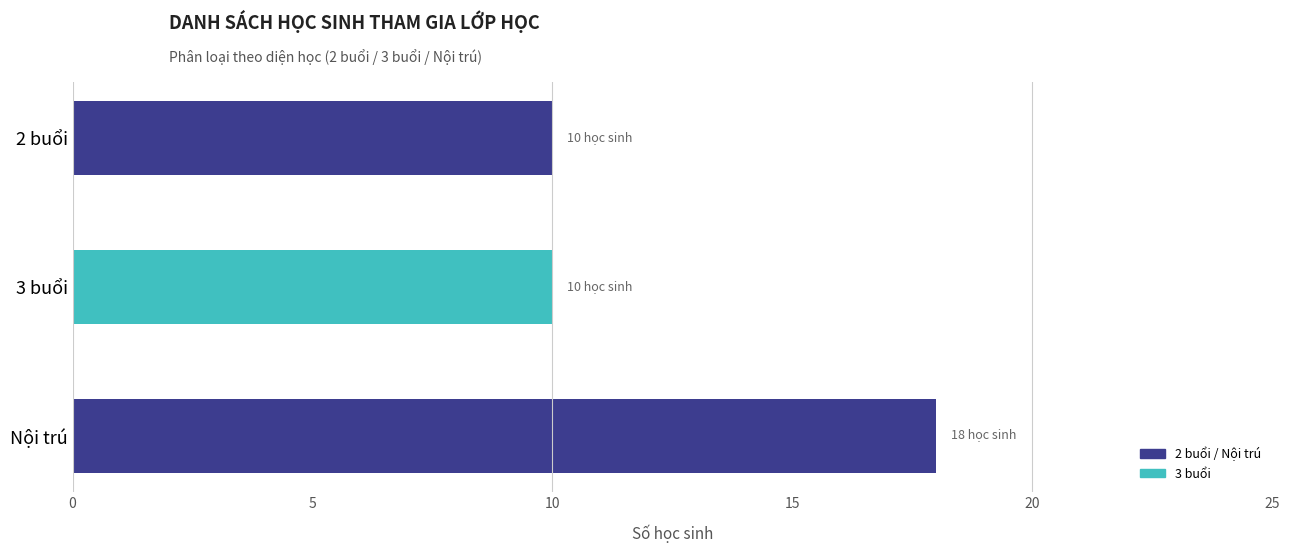

True or false: the data shows 10 at 3 buổi.

True